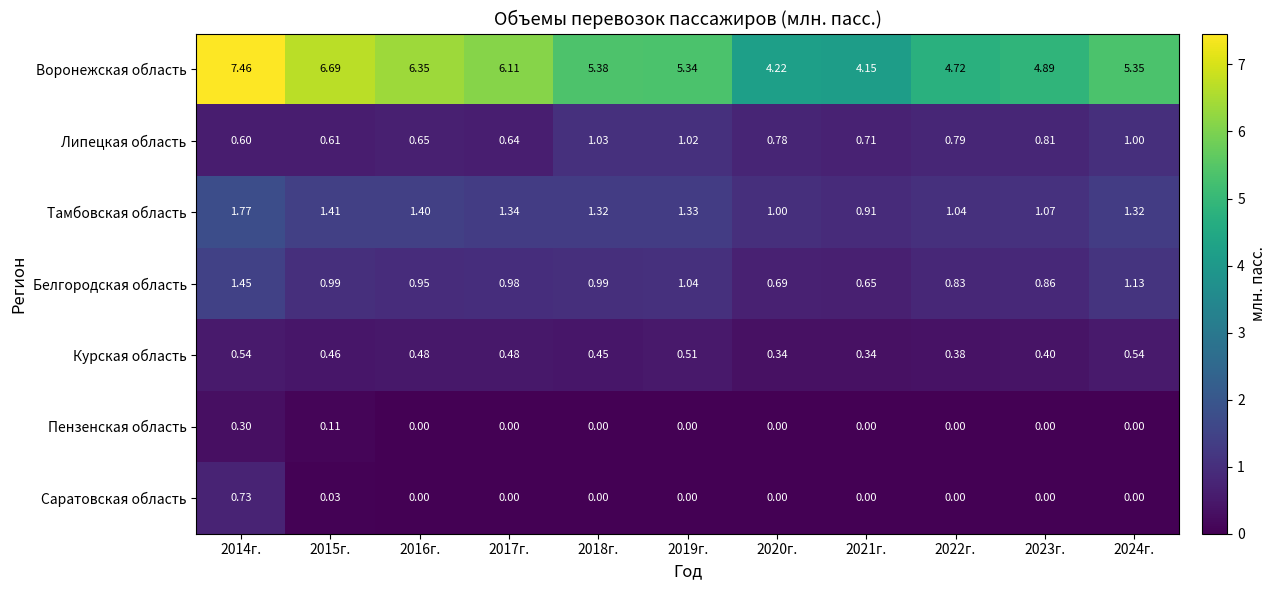

Which series has the largest total across all categories?

Воронежская область